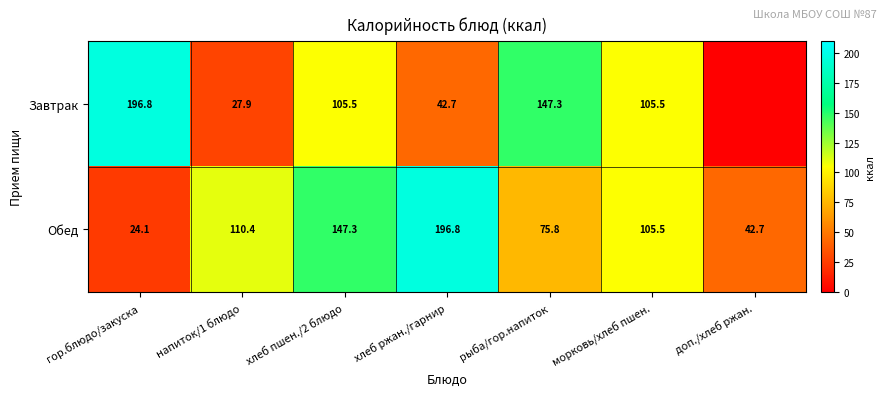

How many data points does each series have?

7